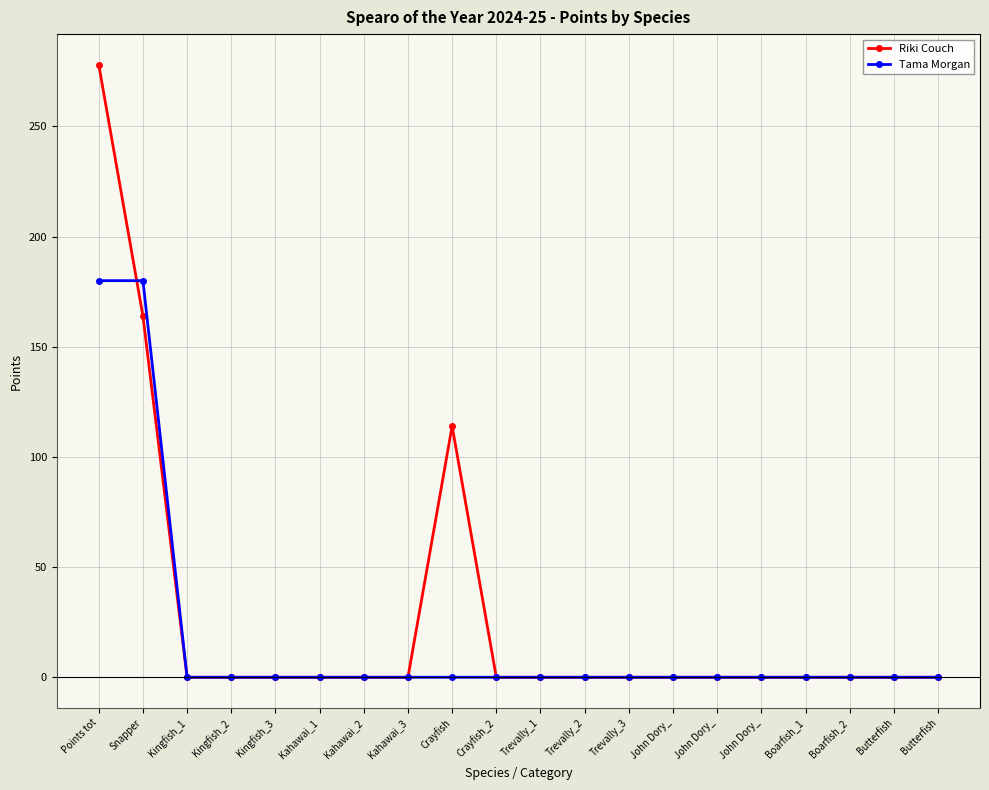

What is the difference between the maximum and second lowest values in the Riki Couch series?

278